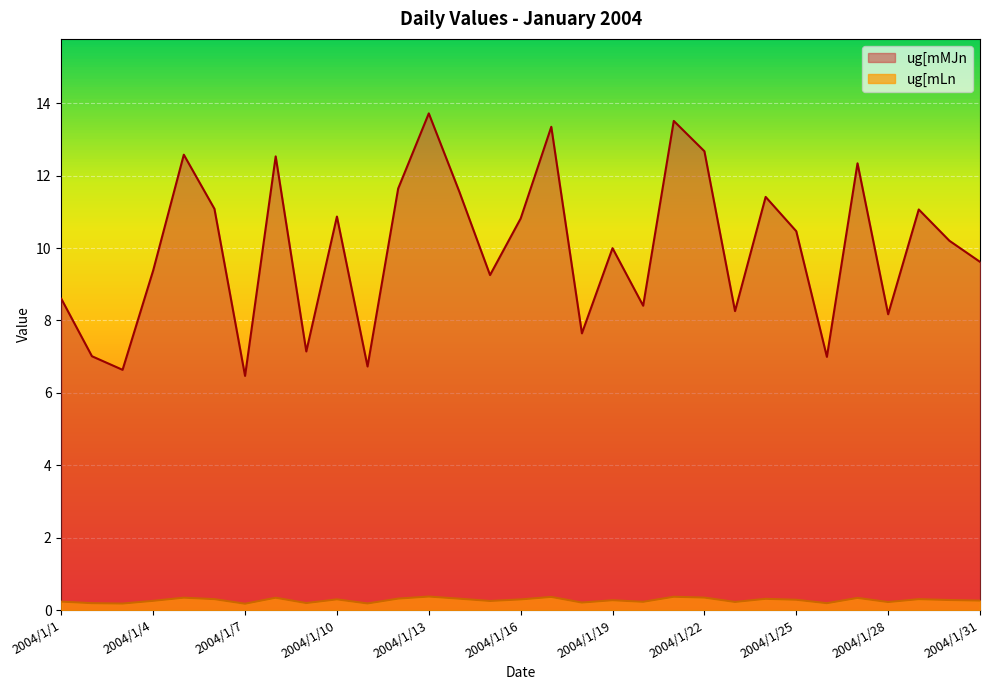

How many lines are shown in the chart?

2